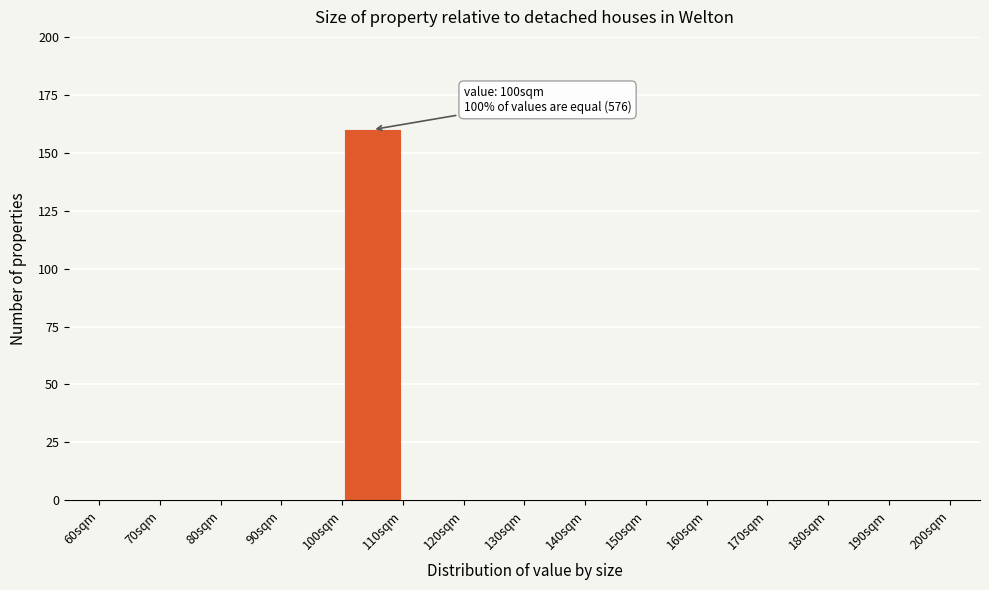

Which range on the x-axis has the tallest bar?

100 to 110